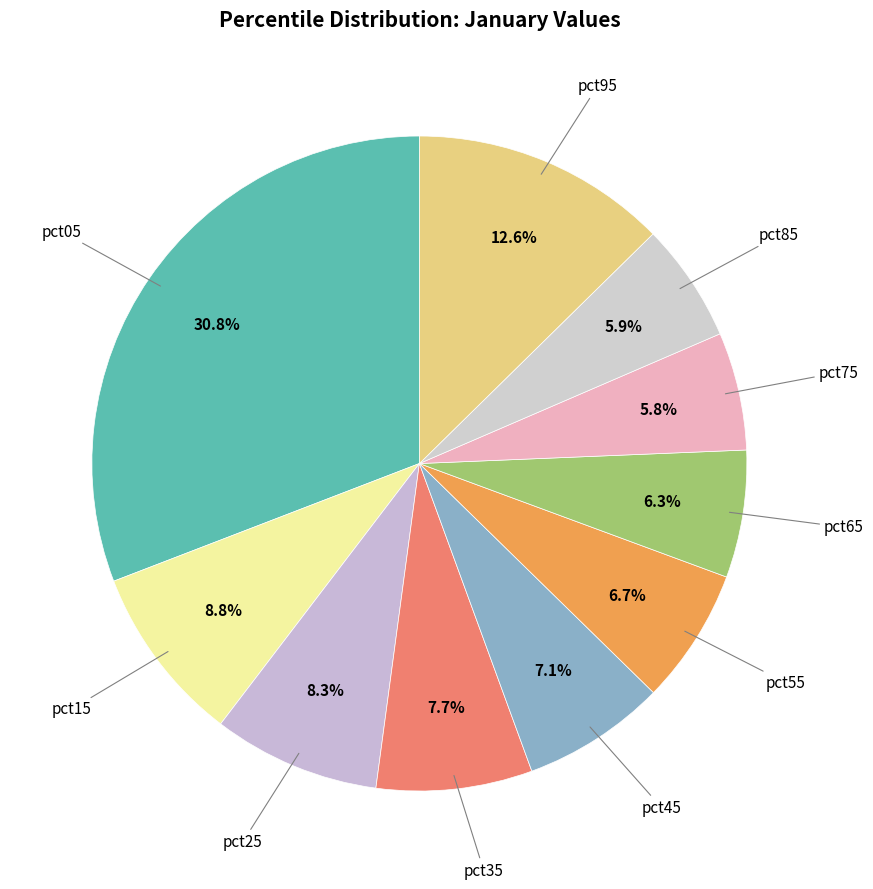

How many slices are in this pie chart?

10